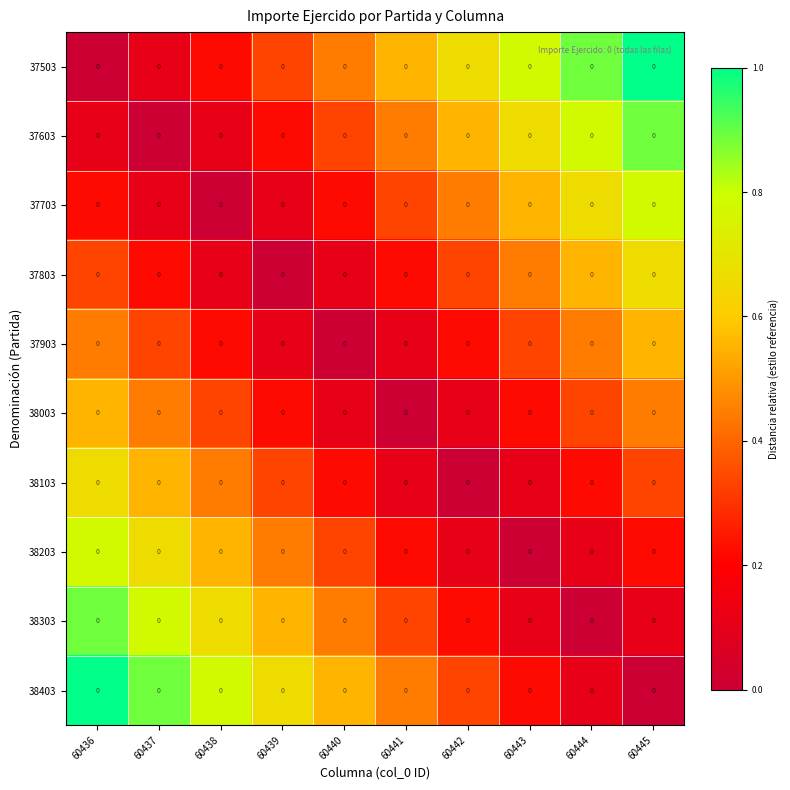

True or false: 38203 has a value of 0.4 at 60443.

False